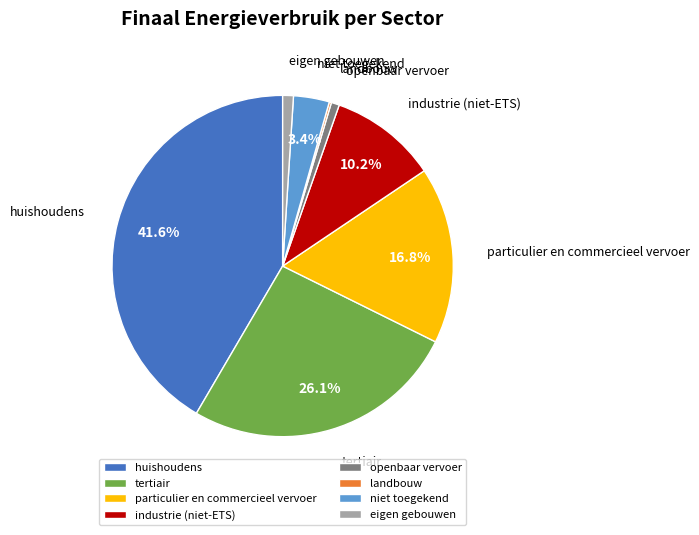

What is the largest slice in the pie chart?

huishoudens